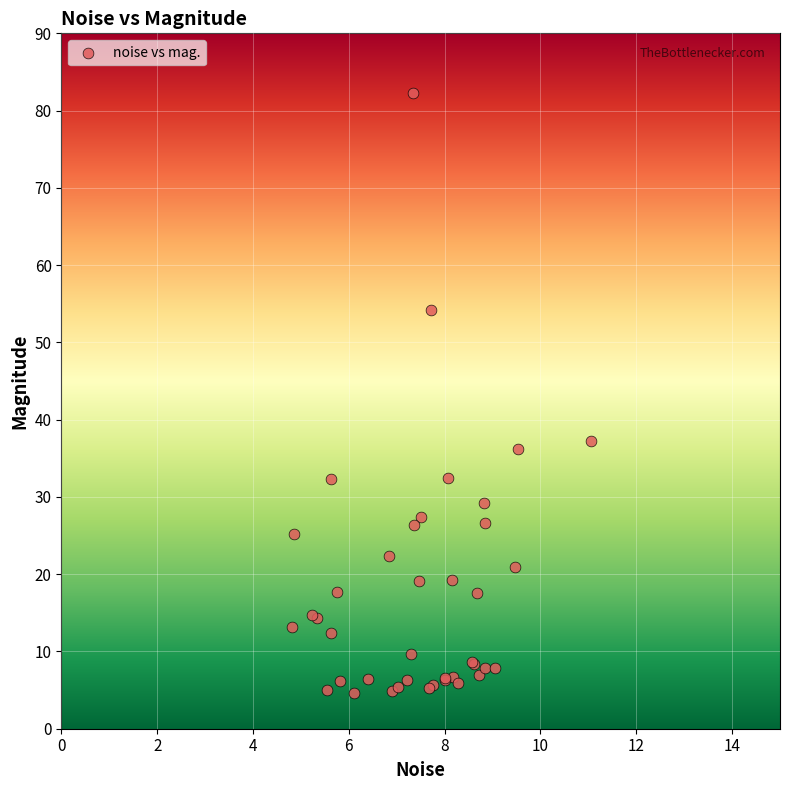

What Y value in the scatter plot is closest to 43?

37.2